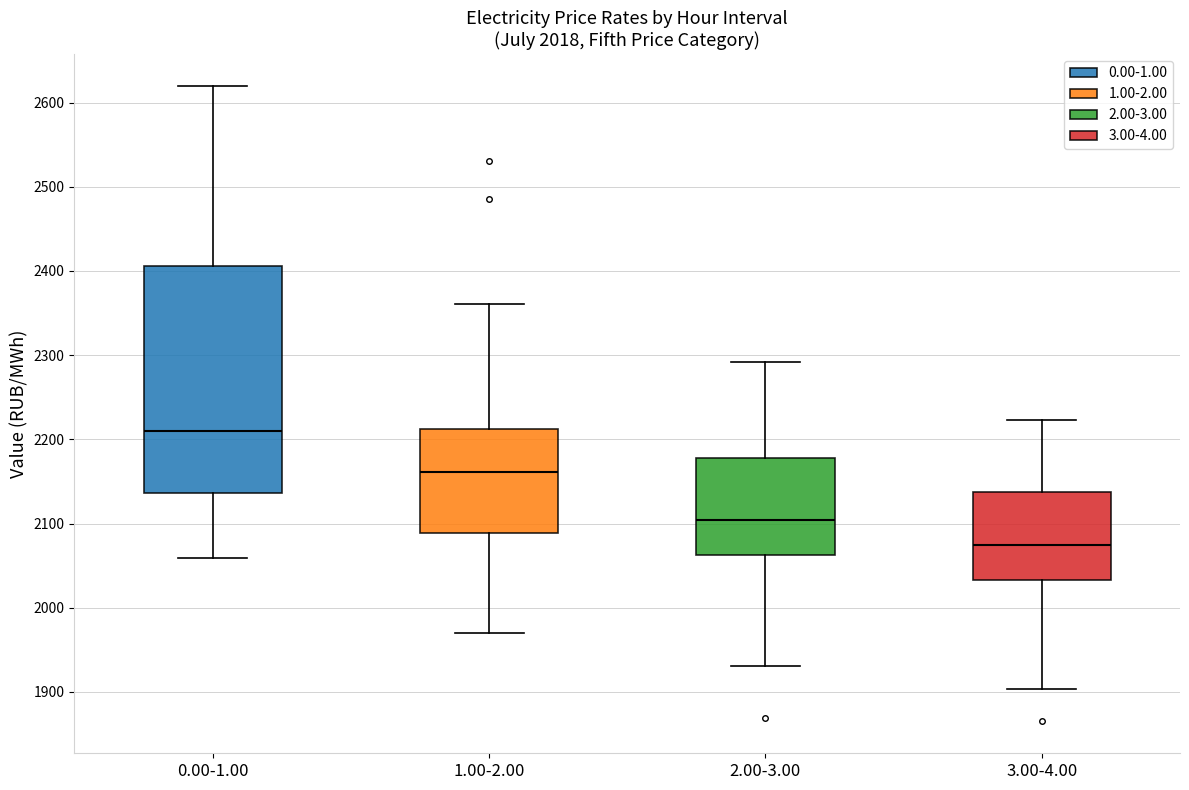

Which box's median line is the lowest?

3.00-4.00